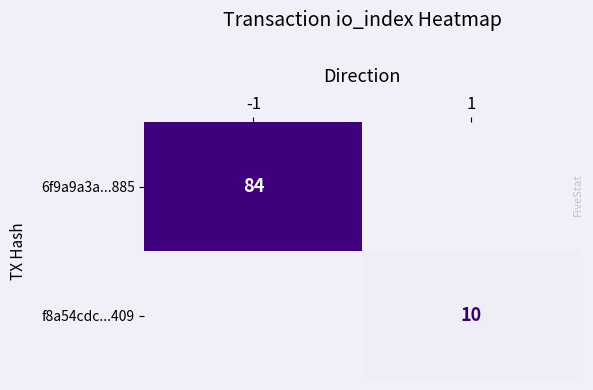

Is it true that f8a54cdc...409 equals 10 at 1?

True